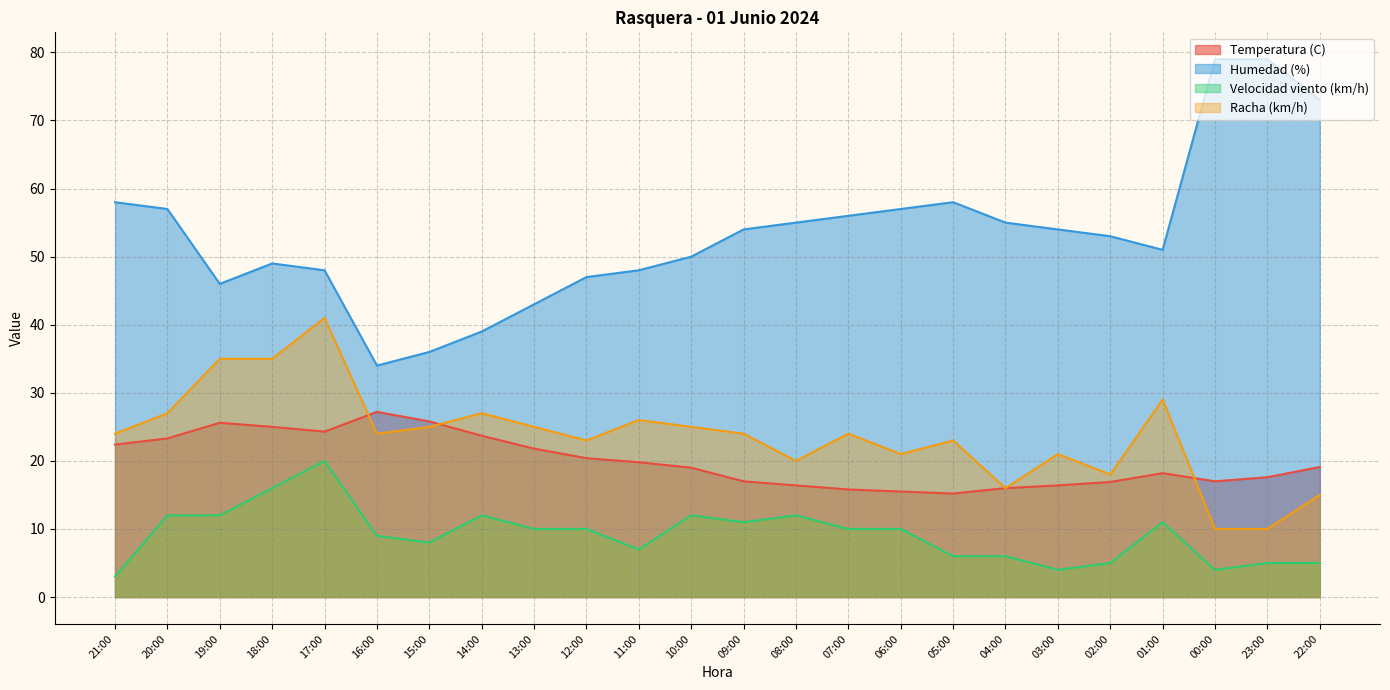

What is the sum of all Velocidad viento (km/h) values?

220.0